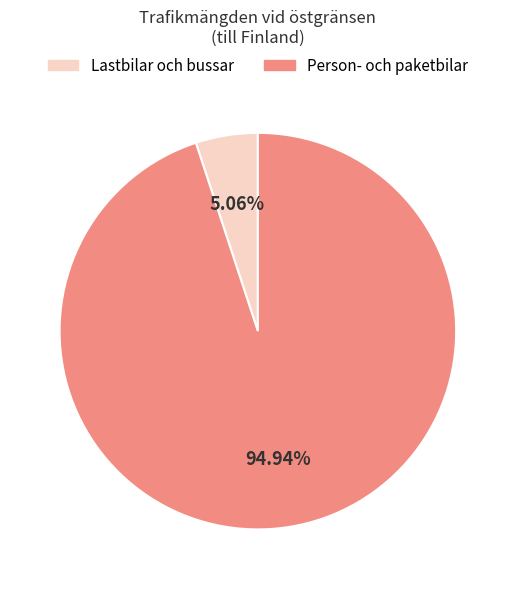

Is there a majority slice in this chart?

Yes